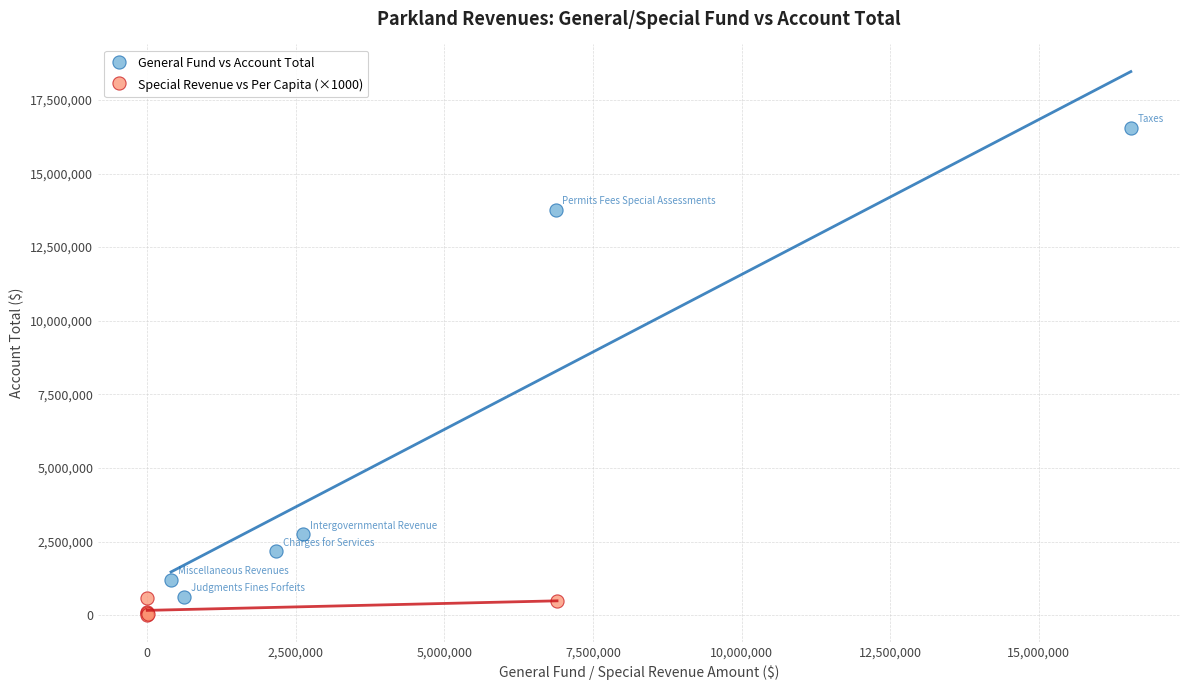

What are all the series names shown in the legend?

General Fund vs Account Total, Special Revenue vs Per Capita (×1000)